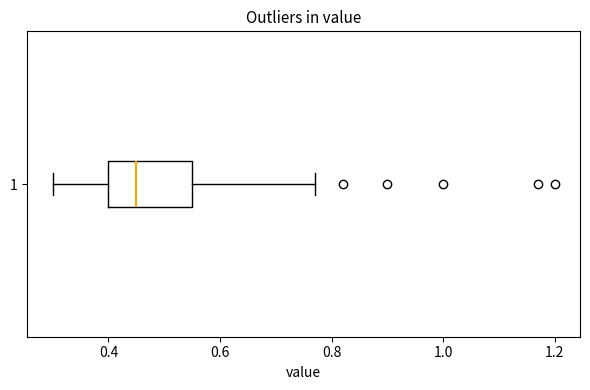

Transcribe this box plot: give where the median line is, the range the box spans, and where the two whiskers end, as read against the x-axis. The values are not printed on the chart, so give them approximately, as read against the axis.

median 0.46, box 0.40 to 0.56, whiskers 0.30 to 0.78